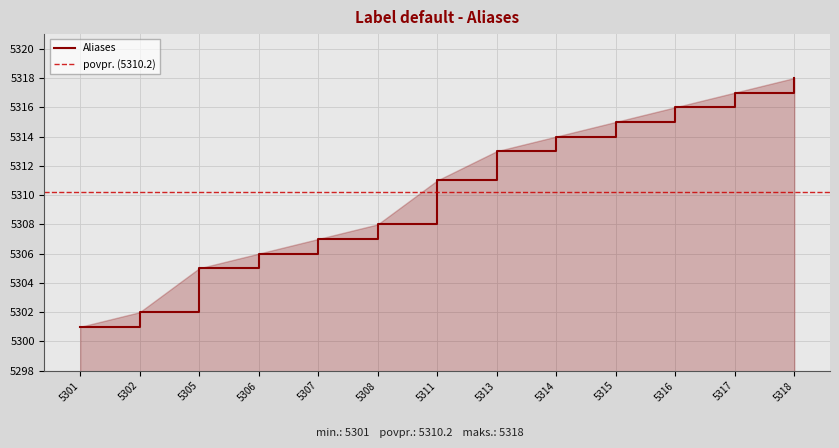

Approximately how many times larger is the value at 5314 compared to 5302?

1.0